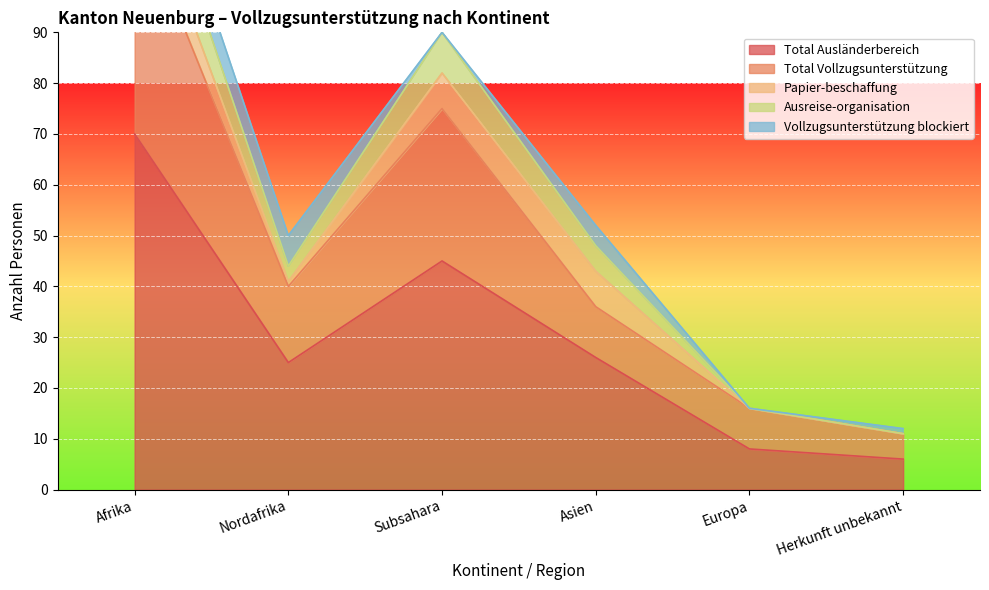

True or false: Total Ausländerbereich has a value of 25 at Nordafrika.

True